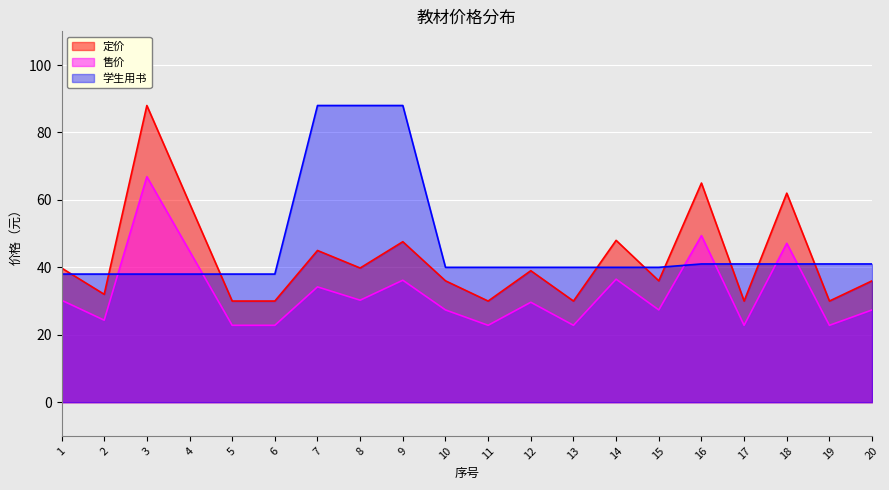

What is the value of the 售价 point at the 10th from the left?

27.4